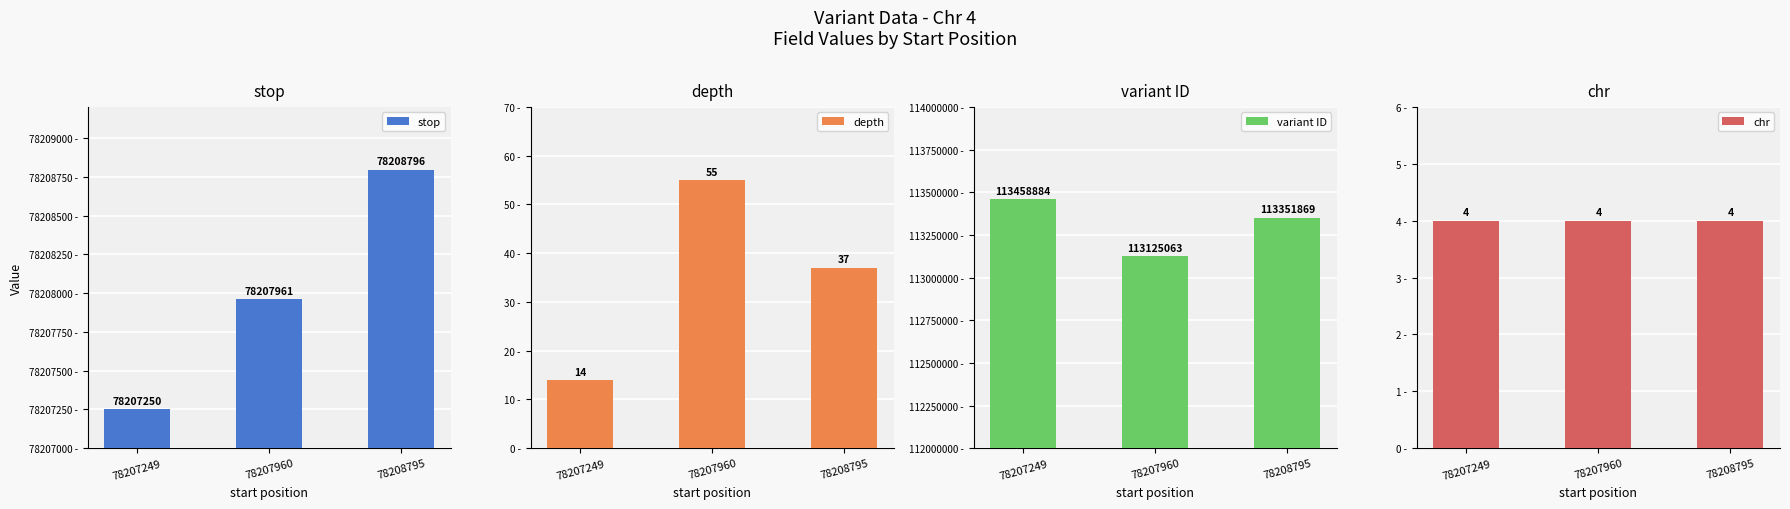

What is the difference between the variant ID values at 78208795 and 78207249?

107015